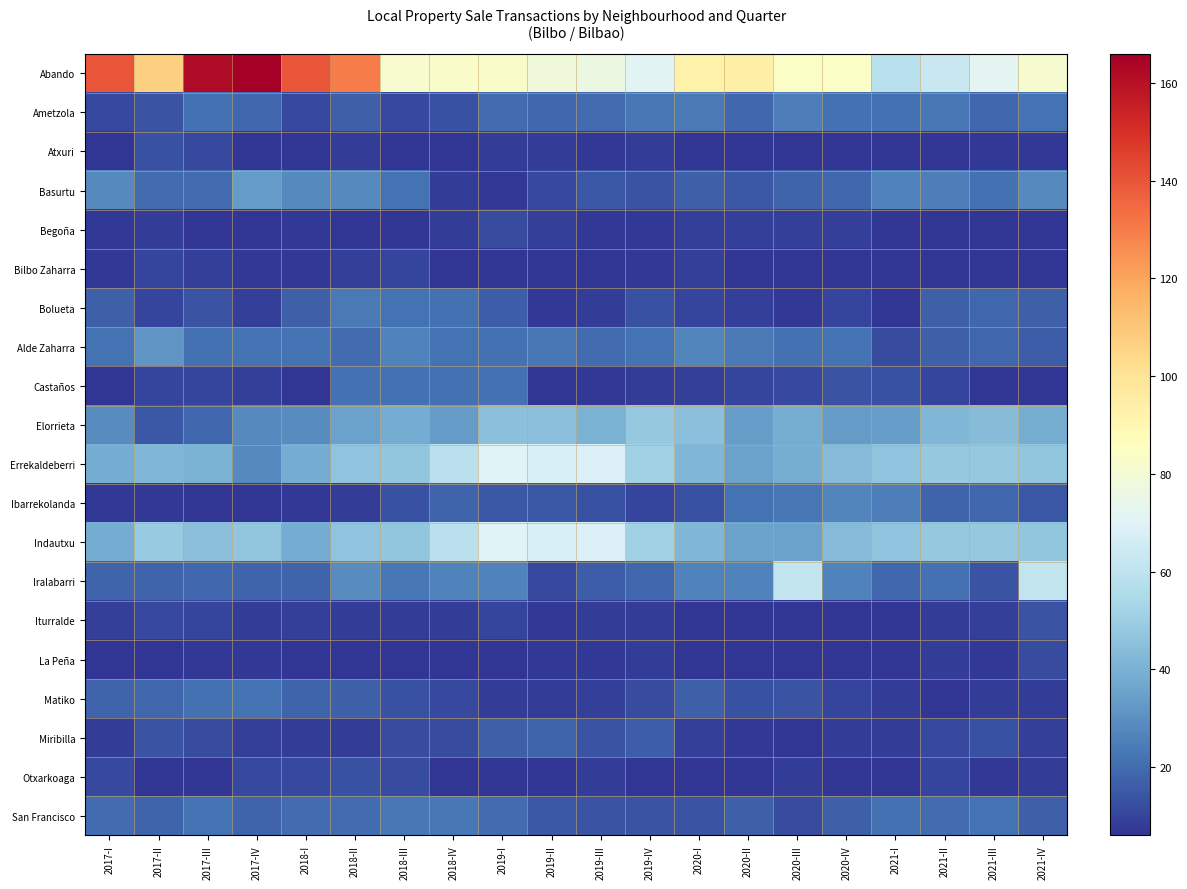

Which series has the largest total across all categories?

Abando